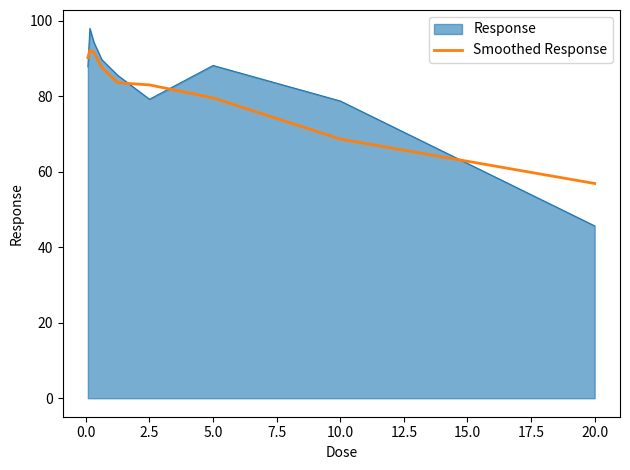

True or false: Smoothed Response and Response intersect in this chart.

True